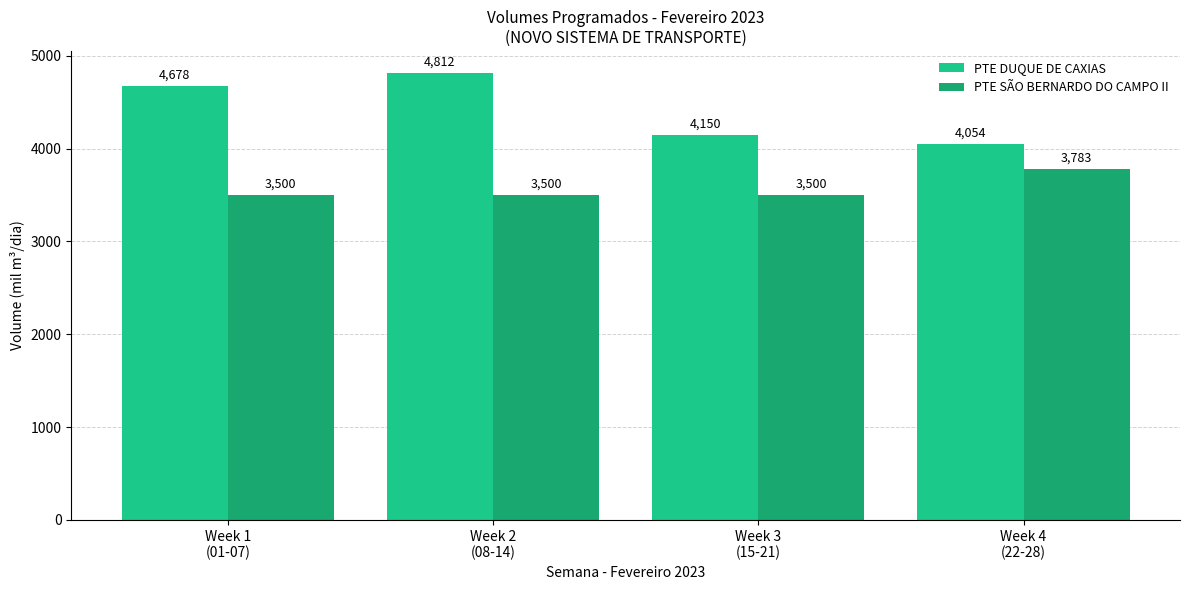

What is the label of the 1st bar from the right?

Week 4
(22-28)